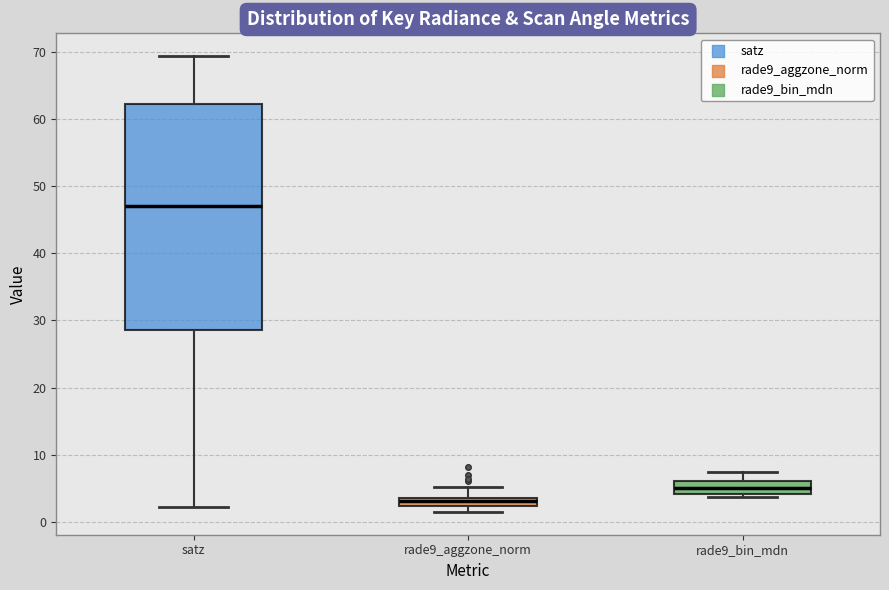

Which box's median line is the lowest?

rade9_aggzone_norm